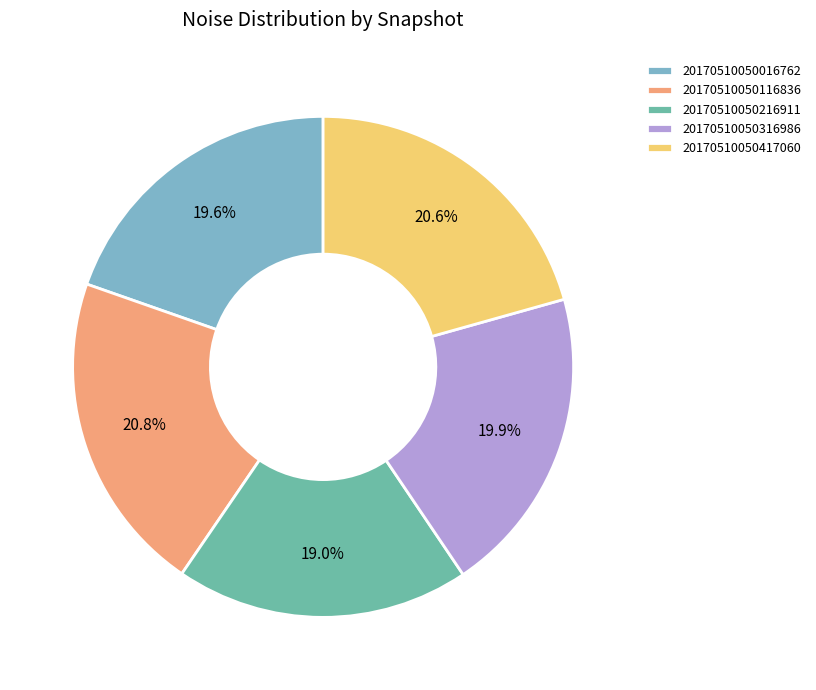

Is there any slice that represents more than half of the pie?

No